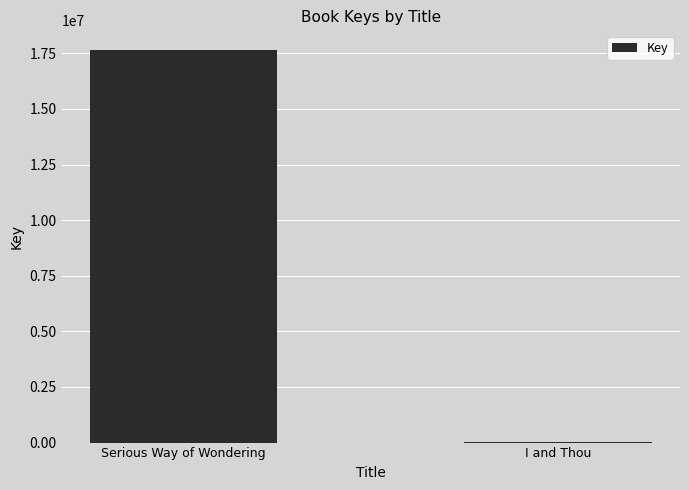

What is the sum of all values?

17658857